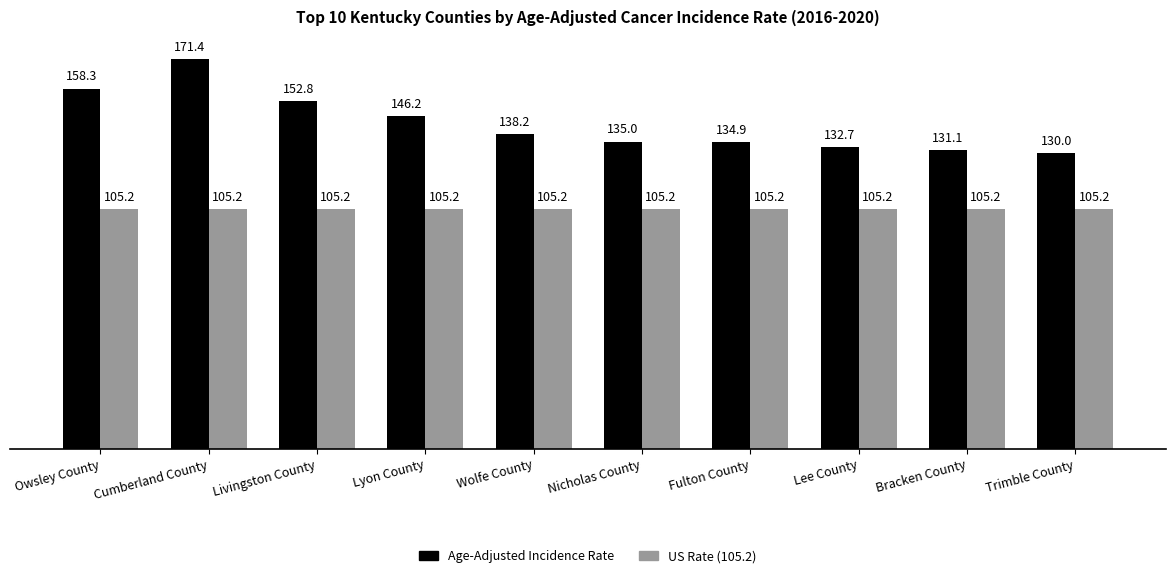

Are the bars grouped side by side (vs. stacked)?

Yes